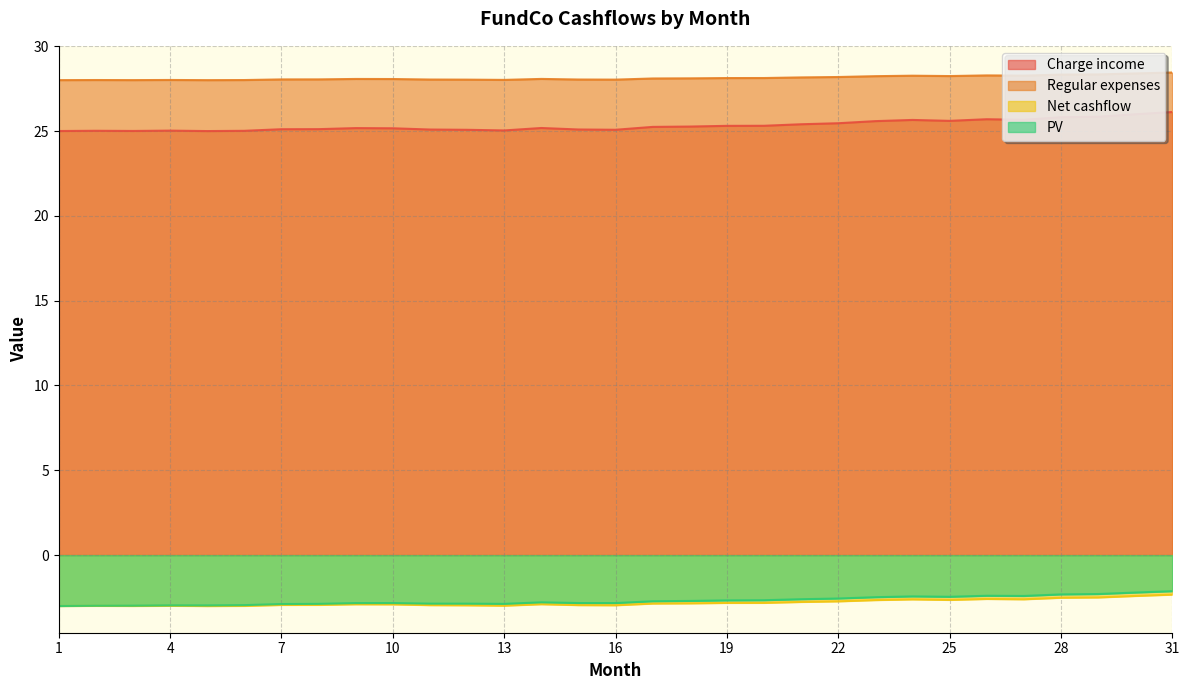

What is the highest value of the Charge income series?

26.1